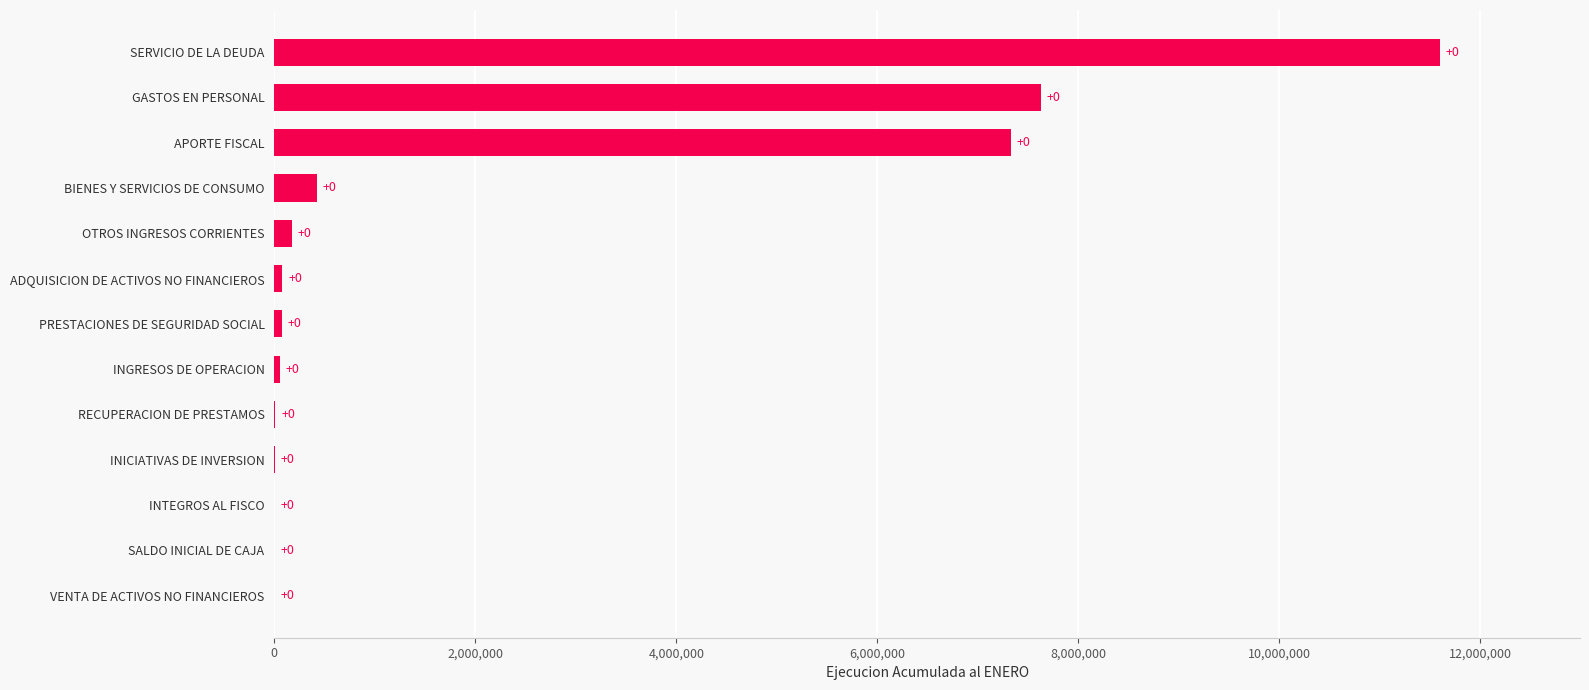

True or false: the data shows 78816 at ADQUISICION DE ACTIVOS NO FINANCIEROS.

True